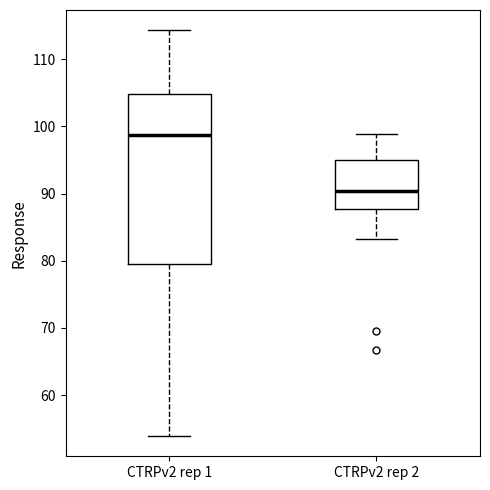

Which box is the tallest, from its lower edge to its upper edge?

CTRPv2 rep 1